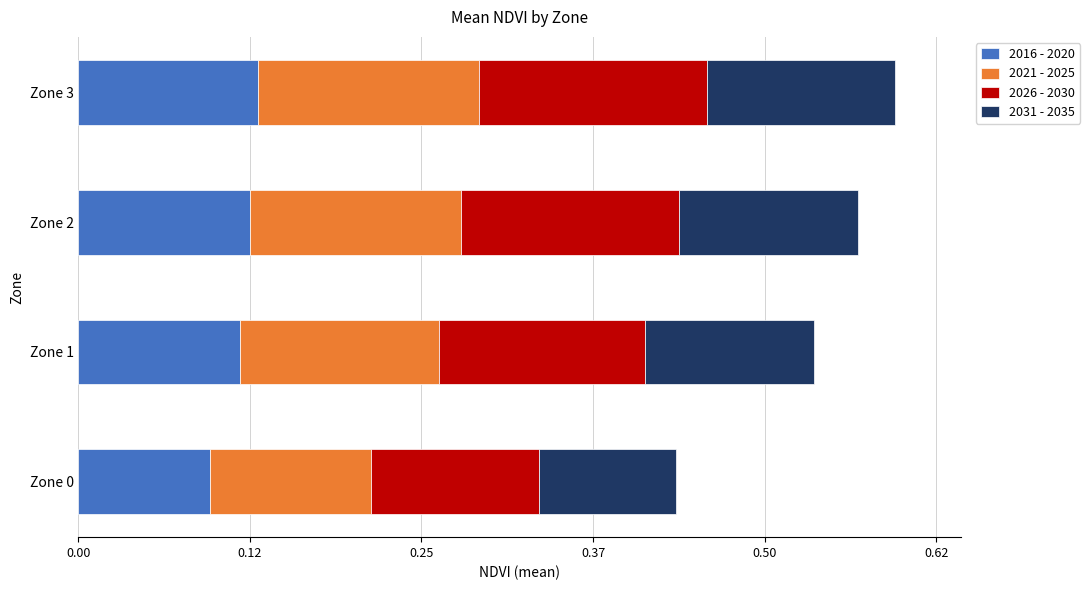

What is the total value across all series at Zone 1?

0.5